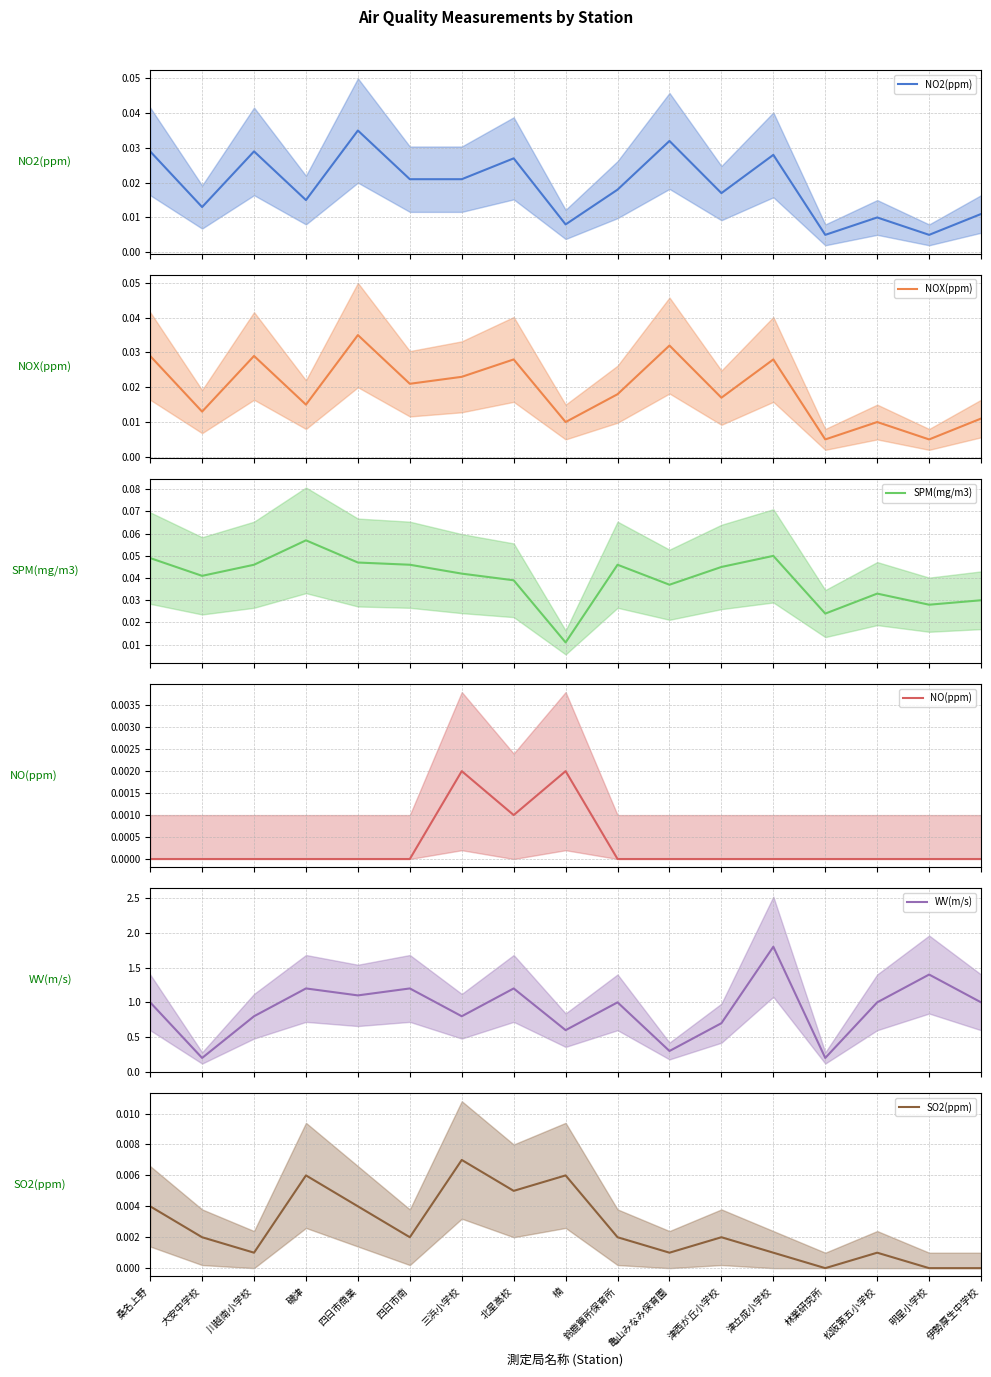

What is the label of the 4th point from the left?

磯津